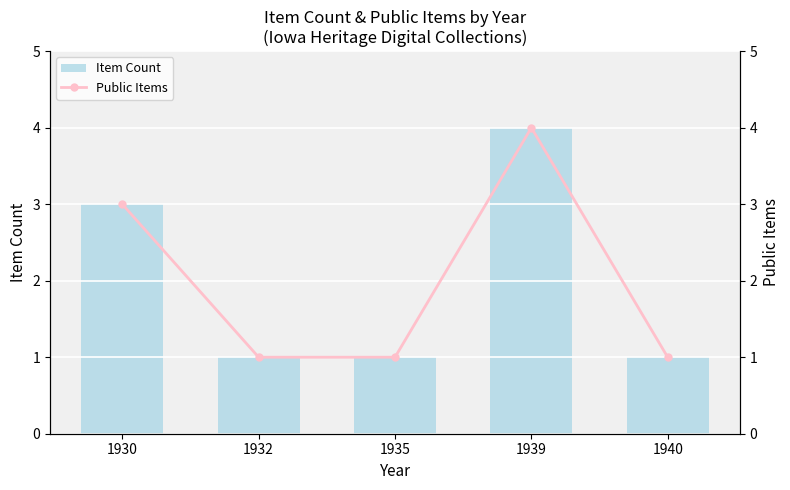

At how many categories does at least one series exceed 1?

2